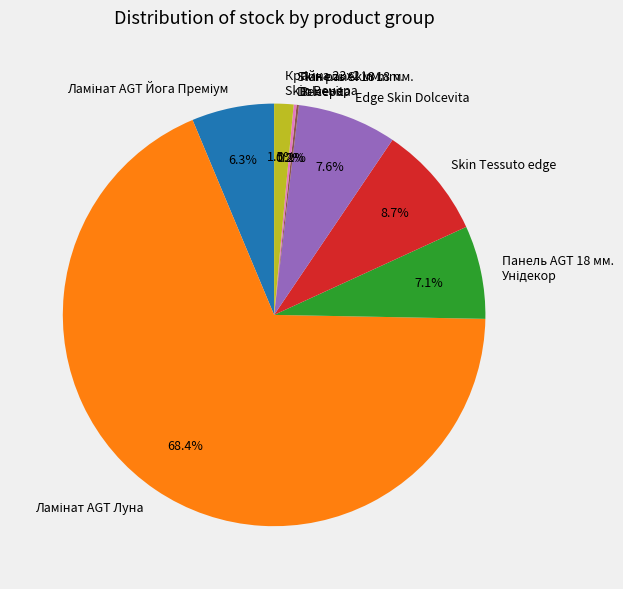

Is there a majority slice in this chart?

Yes